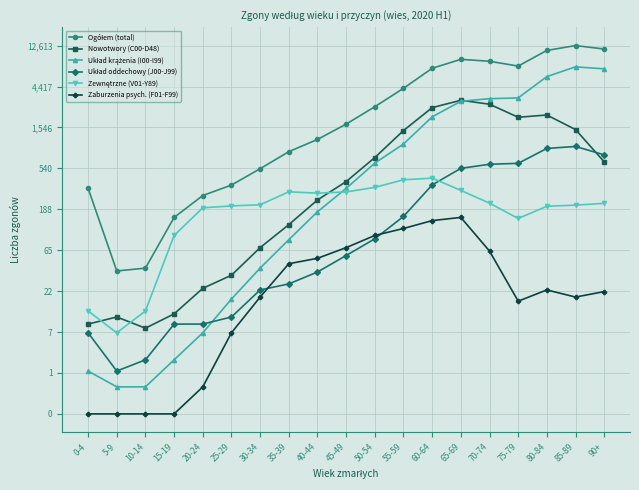

Is this an area chart (filled region under the line)?

No